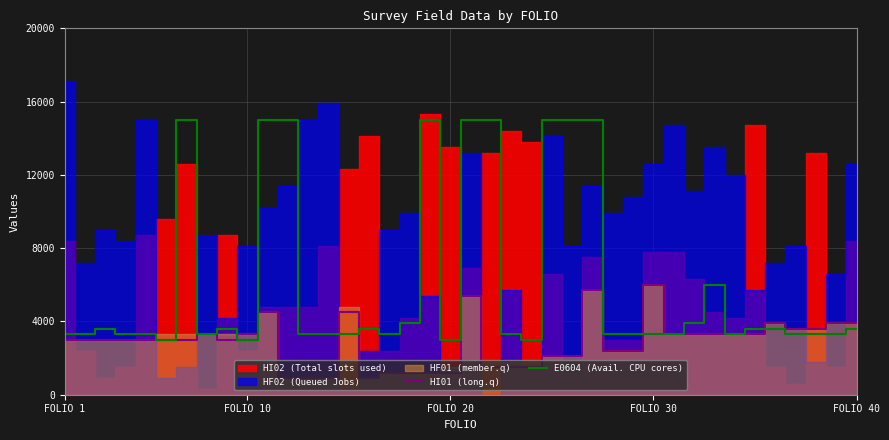

The value of HI01 (long.q) at FOLIO 10 is 5144. True or false?

False